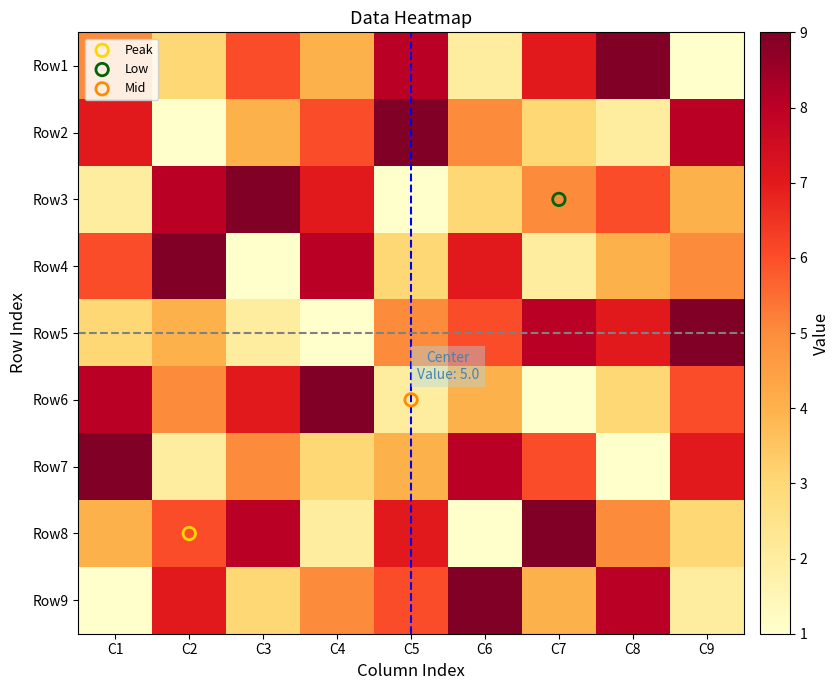

Which category has the lowest value across all series?

C9